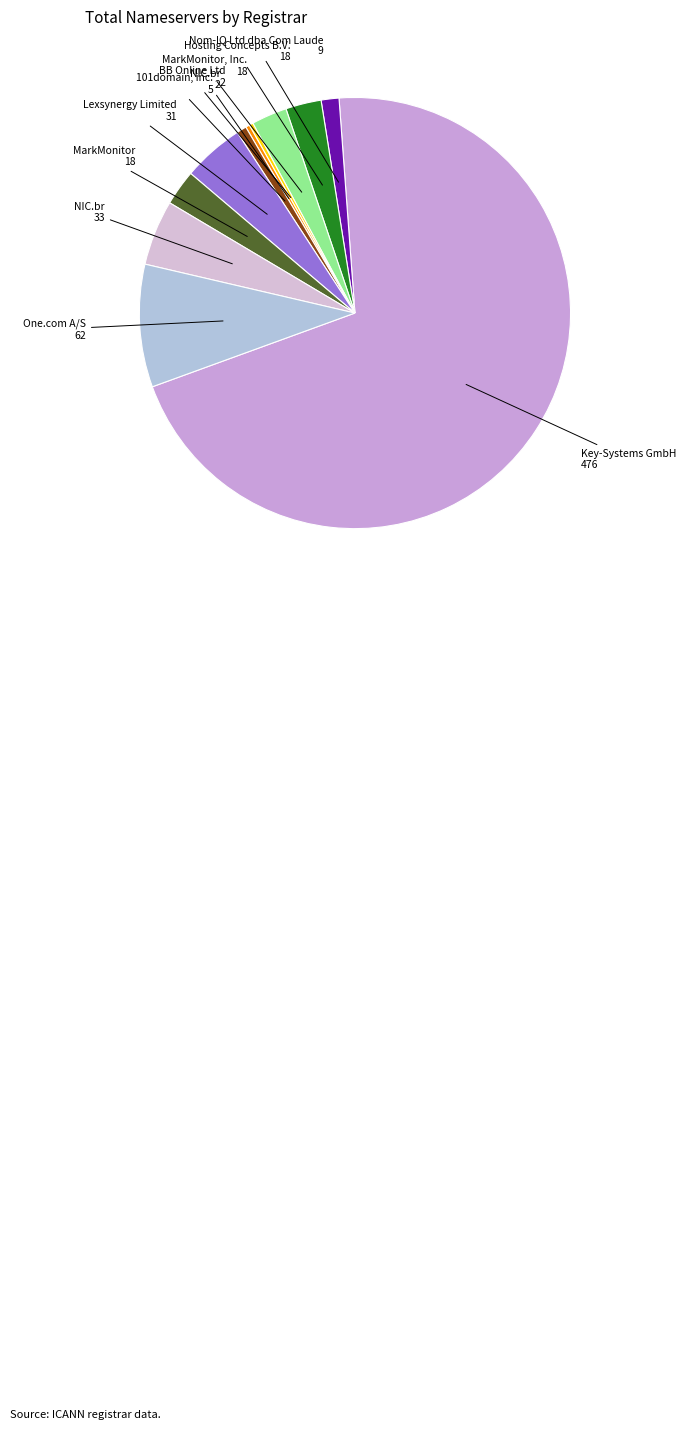

How many slices are in this pie chart?

11